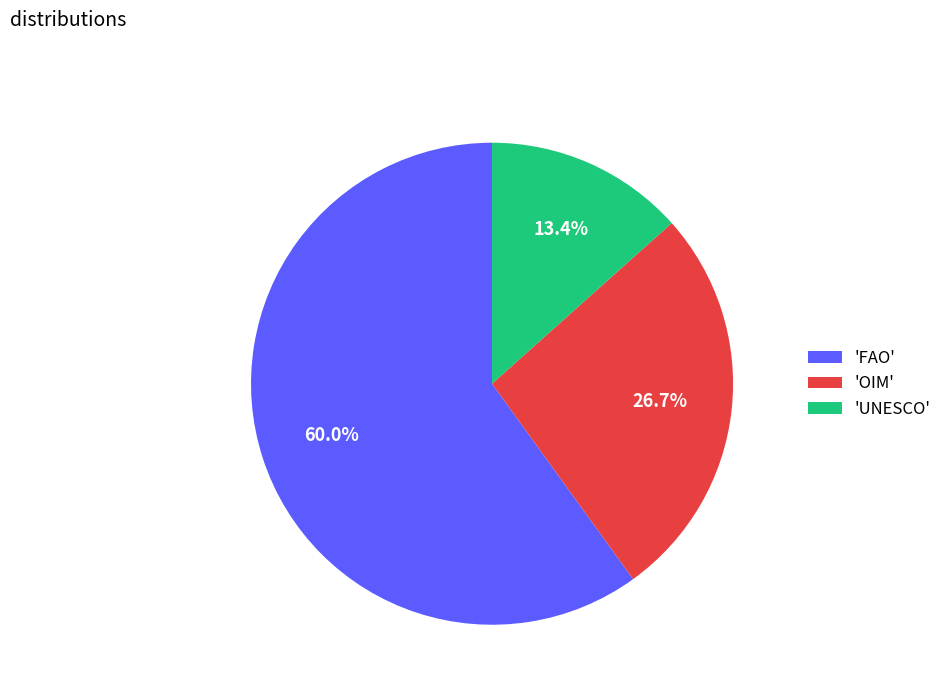

Which has a higher value, 'FAO' or 'UNESCO'?

'FAO'